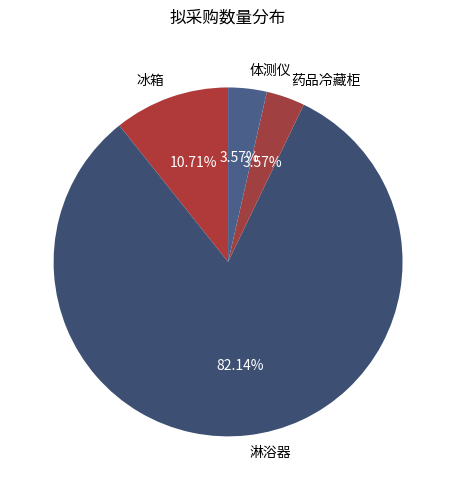

To the nearest percent, what is the difference between the 体测仪 and 冰箱 slice percentages?

7%